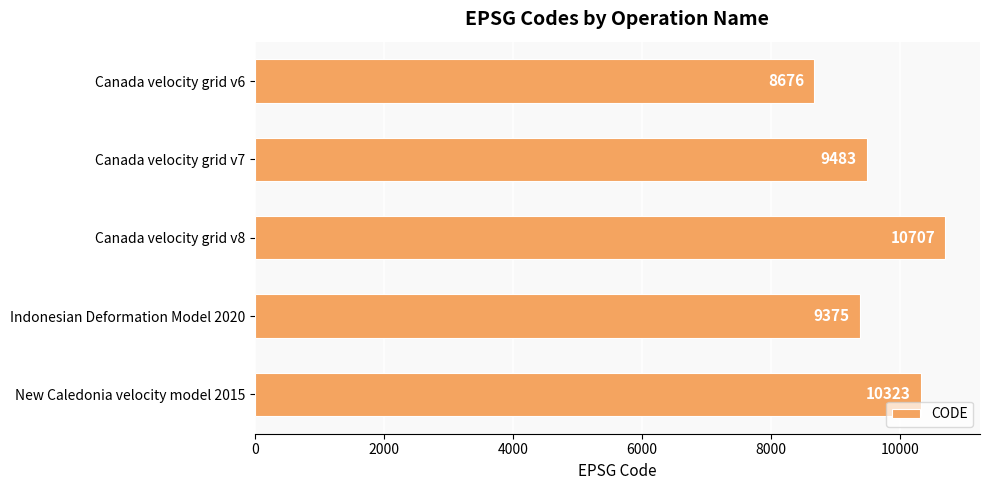

Reading top to bottom, extract all data points from this chart.

Canada velocity grid v6=8676	Canada velocity grid v7=9483	Canada velocity grid v8=10707	Indonesian Deformation Model 2020=9375	New Caledonia velocity model 2015=10323